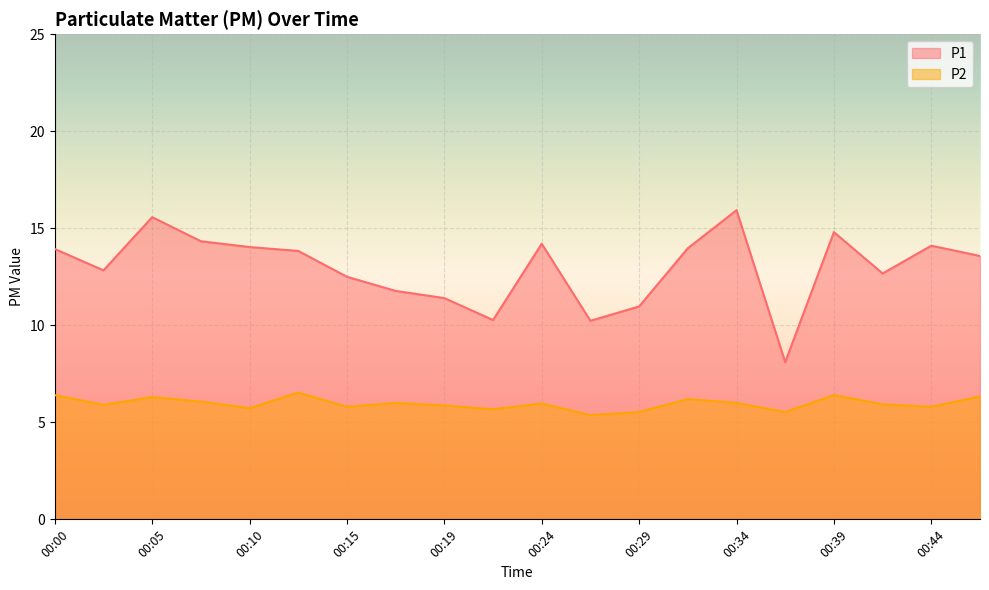

At which category does P2 reach its first local valley?

00:02